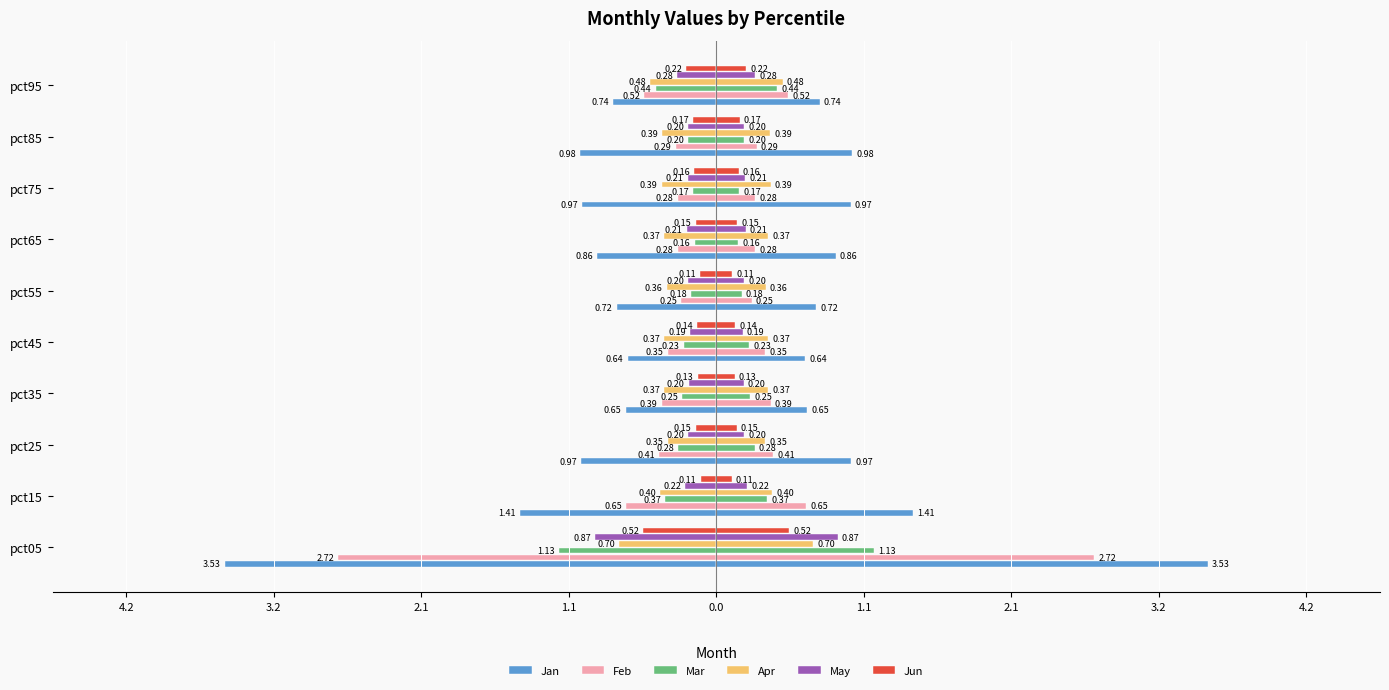

What is the difference between the maximum and minimum values in the May series?

0.7